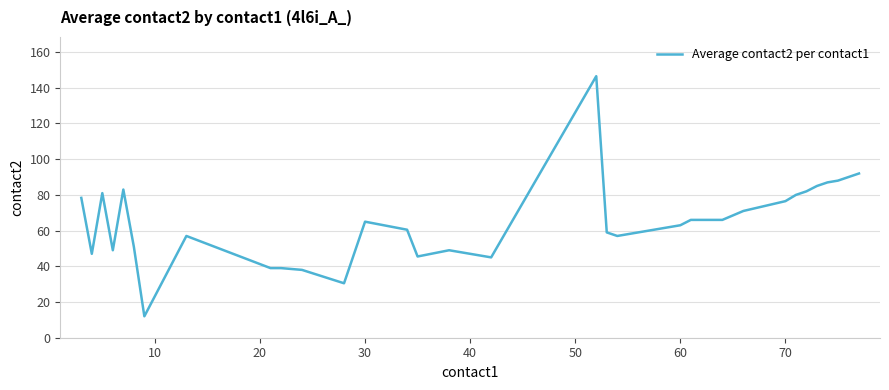

What is the smallest value displayed?

12.0